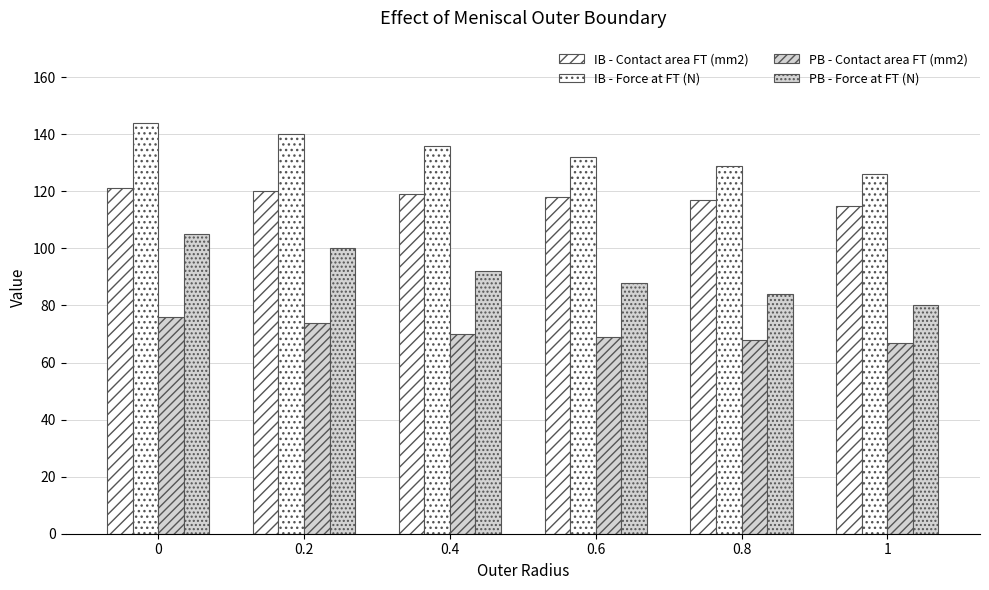

Reading left to right, transcribe all the data shown in this chart.

IB - Contact area FT (mm2): 0=121	0.2=120	0.4=119	0.6=118	0.8=117	1=115
IB - Force at FT (N): 0=144	0.2=140	0.4=136	0.6=132	0.8=129	1=126
PB - Contact area FT (mm2): 0=76	0.2=74	0.4=70	0.6=69	0.8=68	1=67
PB - Force at FT (N): 0=105	0.2=100	0.4=92	0.6=88	0.8=84	1=80